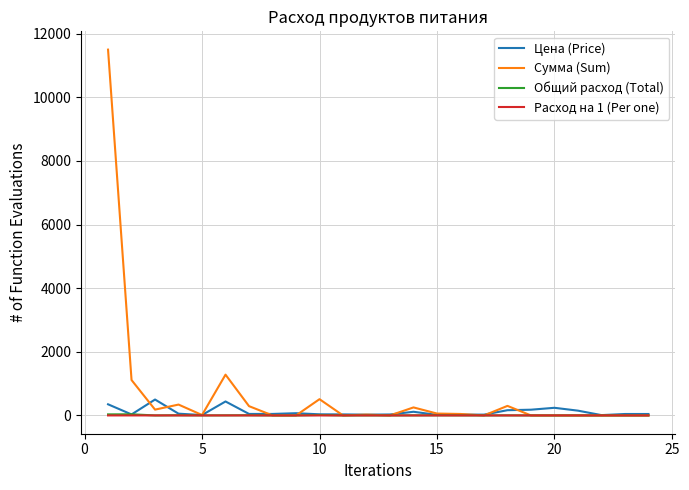

What is the difference between the second highest and second lowest values in the Цена (Price) series?

426.9